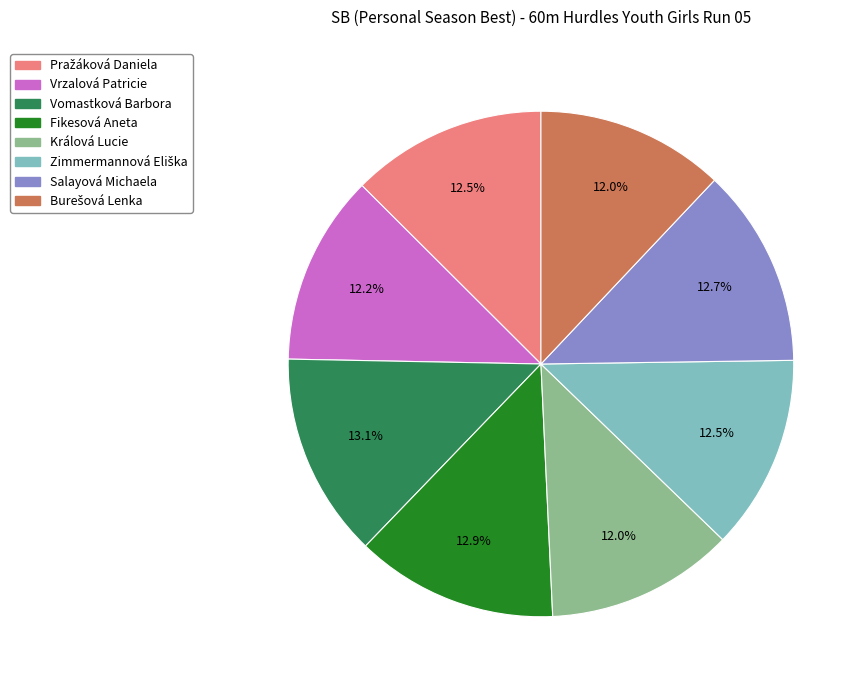

Count the number of slices in the pie.

8